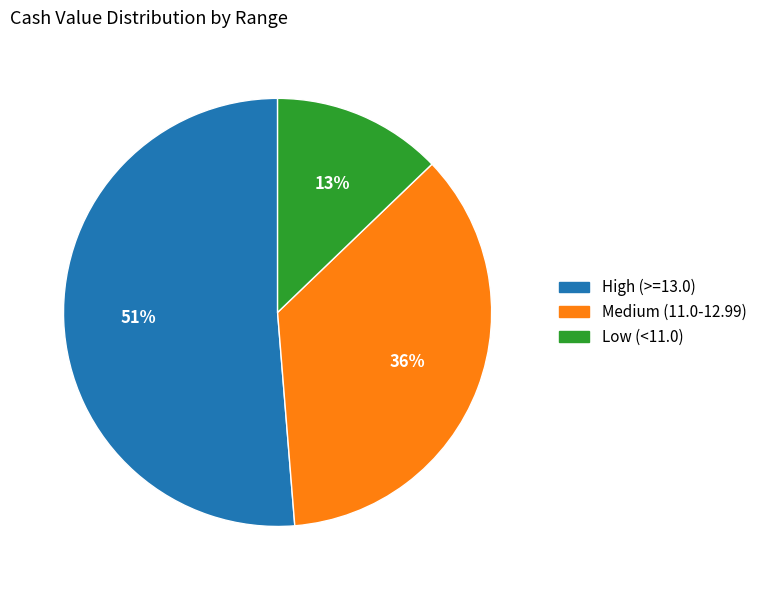

The High (>=13.0) slice represents 44% of the pie. True or false?

False